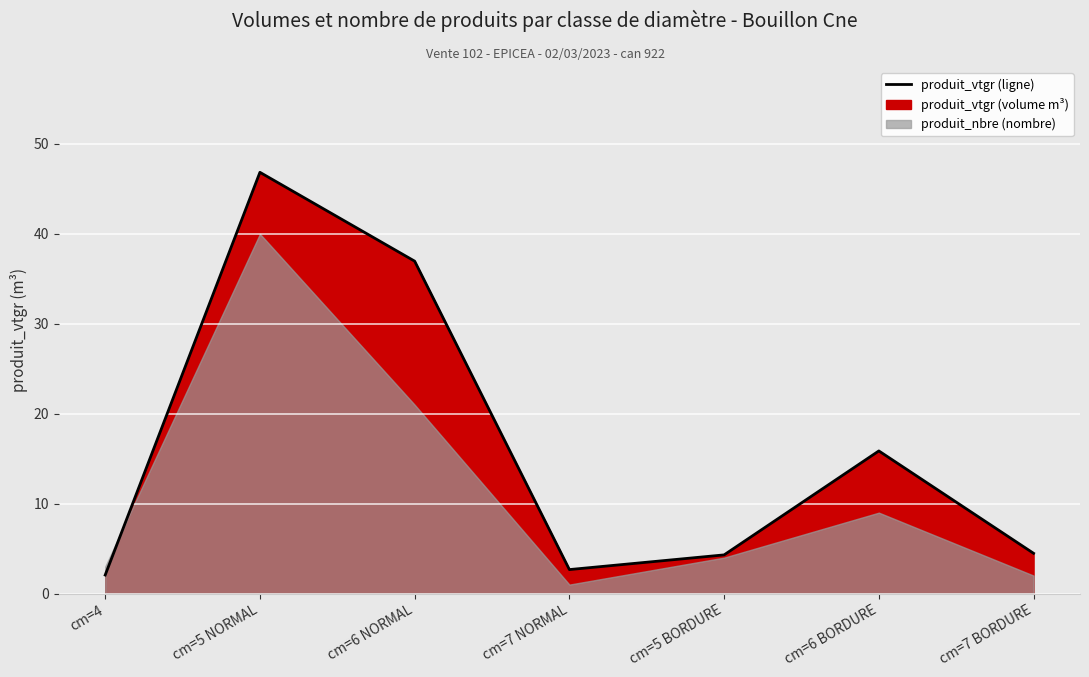

Reading left to right, extract all data points from this chart.

2.1	46.8	37.0	2.7	4.3	15.9	4.5